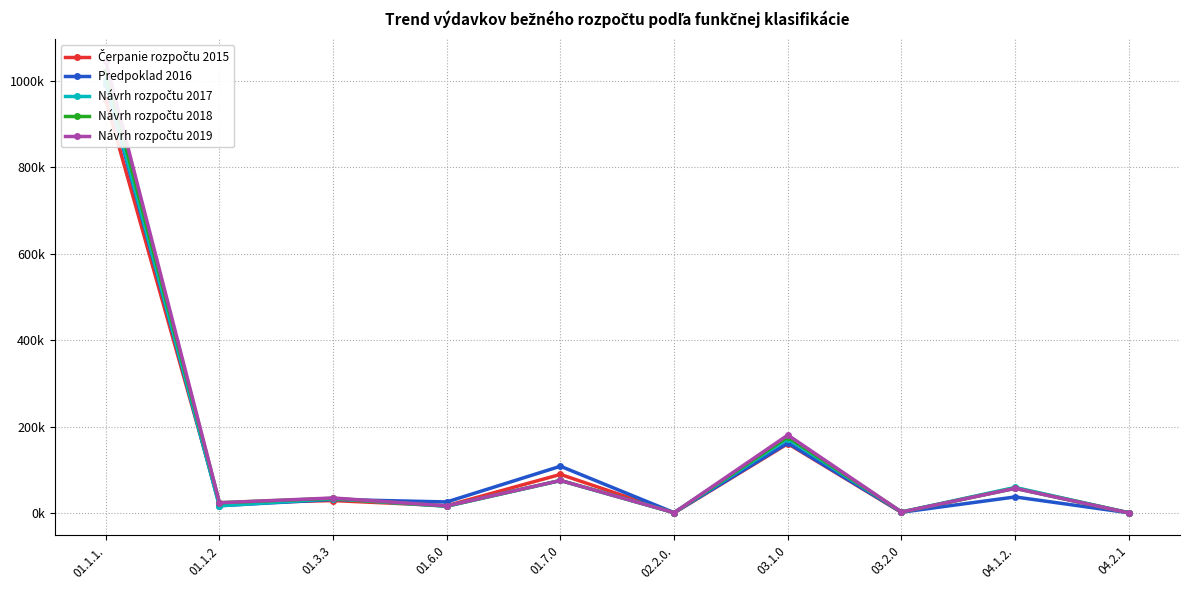

What is the value of the Návrh rozpočtu 2017 point at the 3rd from the left?

32708.0